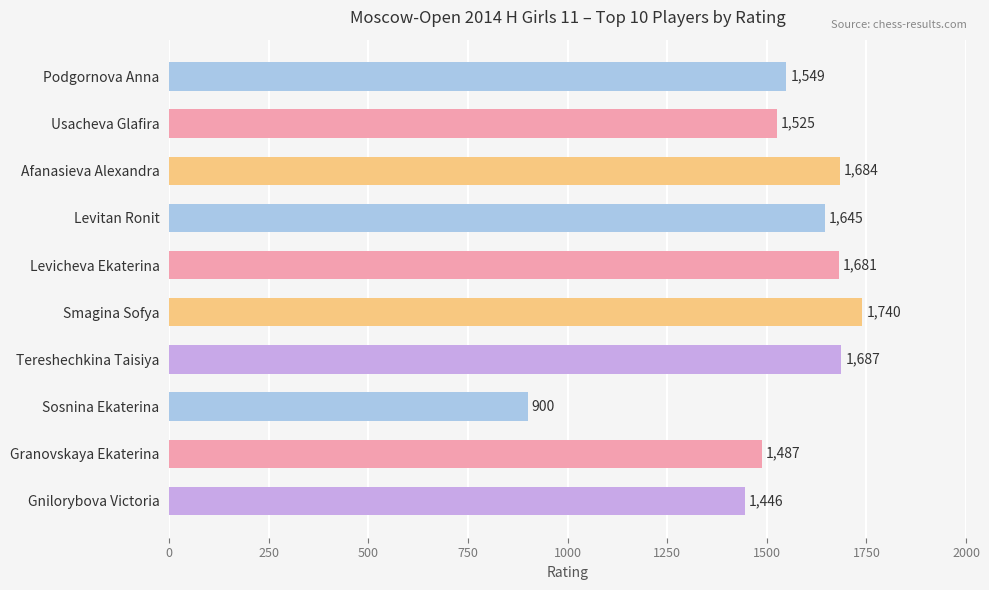

Rank the categories by value from highest to lowest.

Smagina Sofya, Tereshechkina Taisiya, Afanasieva Alexandra, Levicheva Ekaterina, Levitan Ronit, Podgornova Anna, Usacheva Glafira, Granovskaya Ekaterina, Gnilorybova Victoria, Sosnina Ekaterina